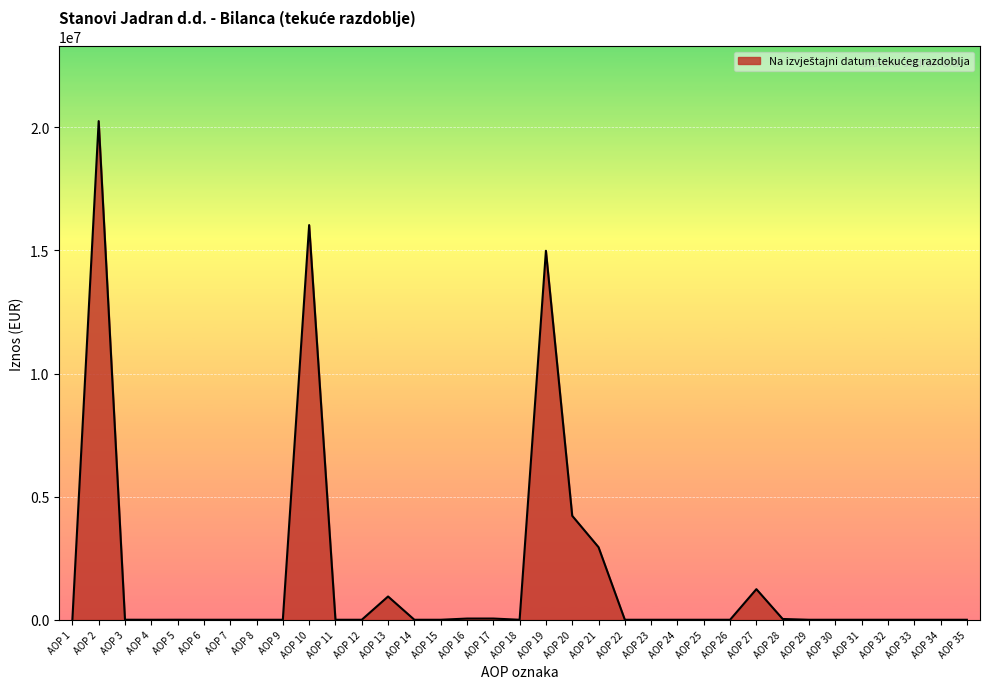

What is the change in value from AOP 21 to AOP 22?

-2947854